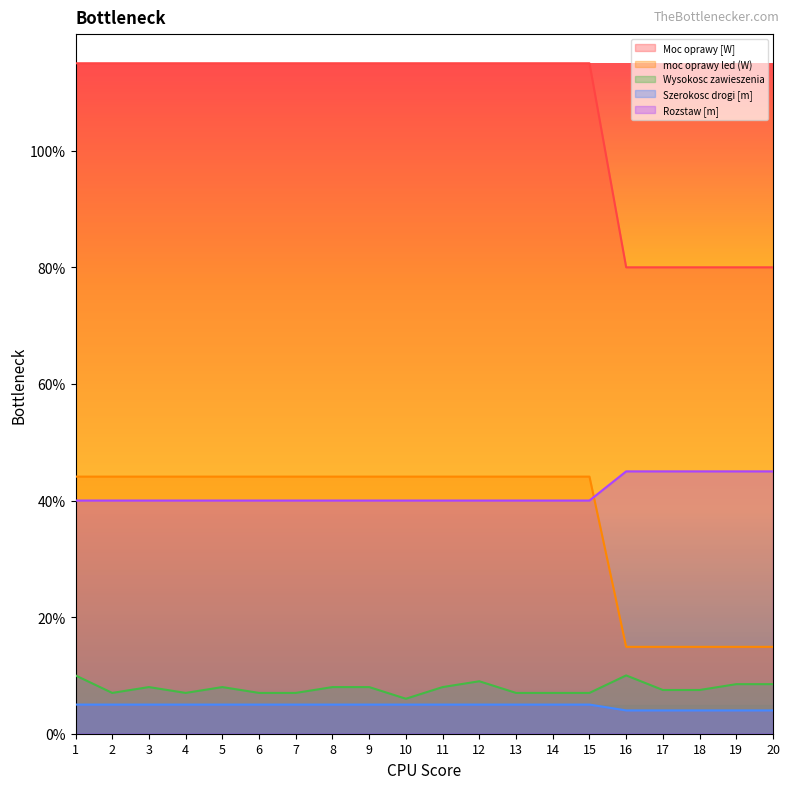

Which series has the largest range (max minus min)?

Moc oprawy [W]